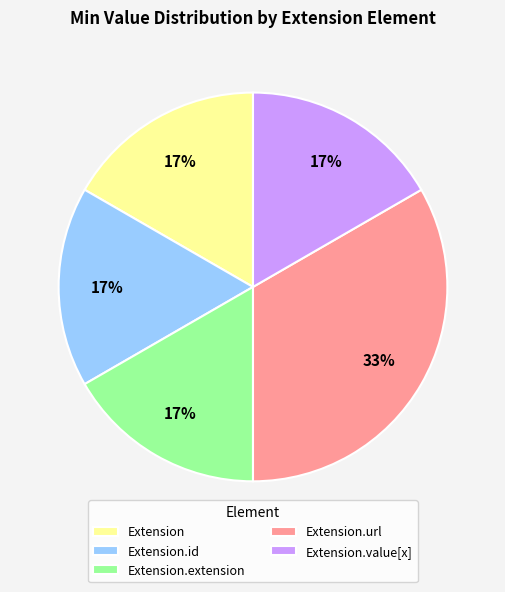

Count the number of slices in the pie.

5